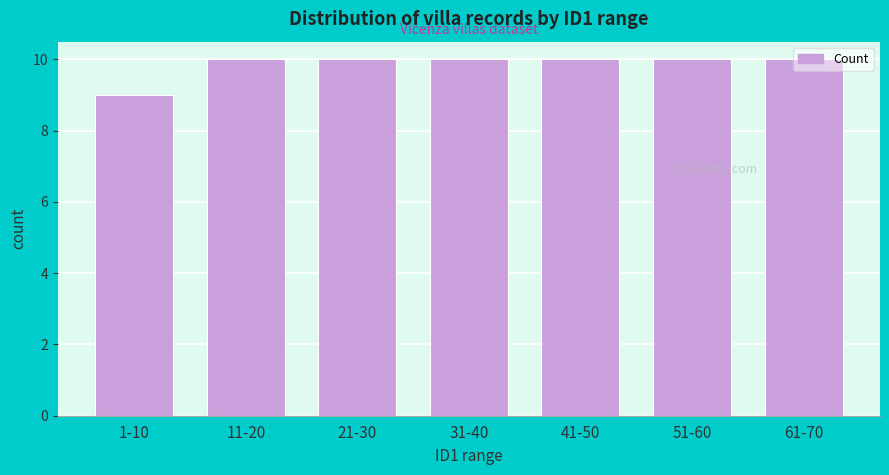

What position from the left is 11-20?

2